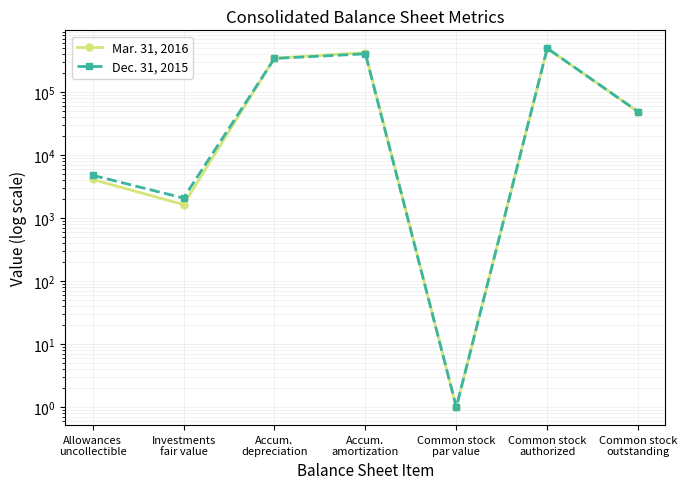

How many intersections are there between Mar. 31, 2016 and Dec. 31, 2015?

1